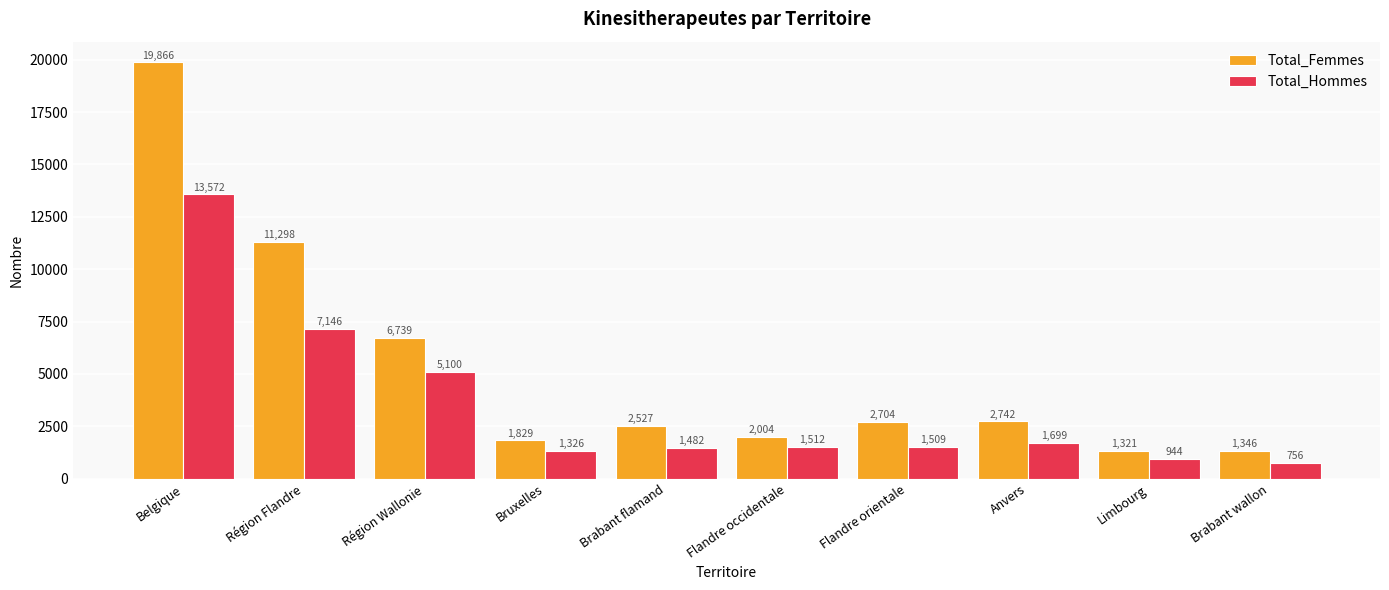

What is the difference between the maximum and minimum values in the Total_Femmes series?

18545